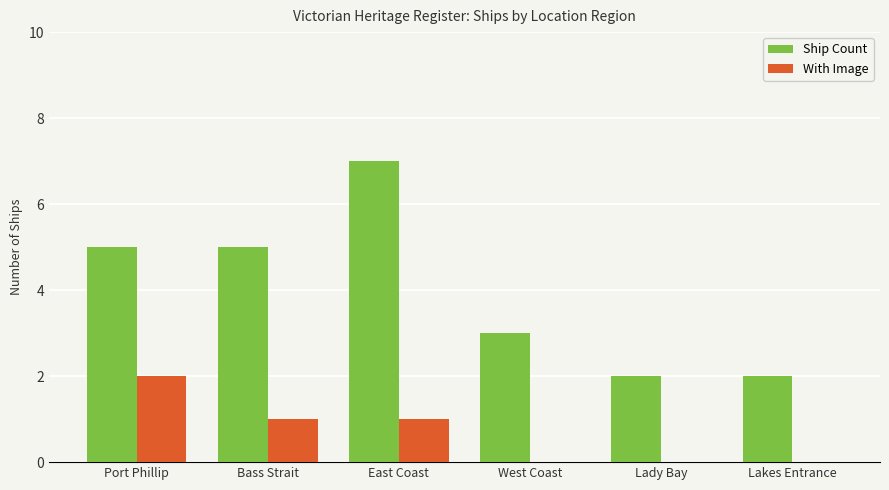

Which series has the largest range (max minus min)?

Ship Count